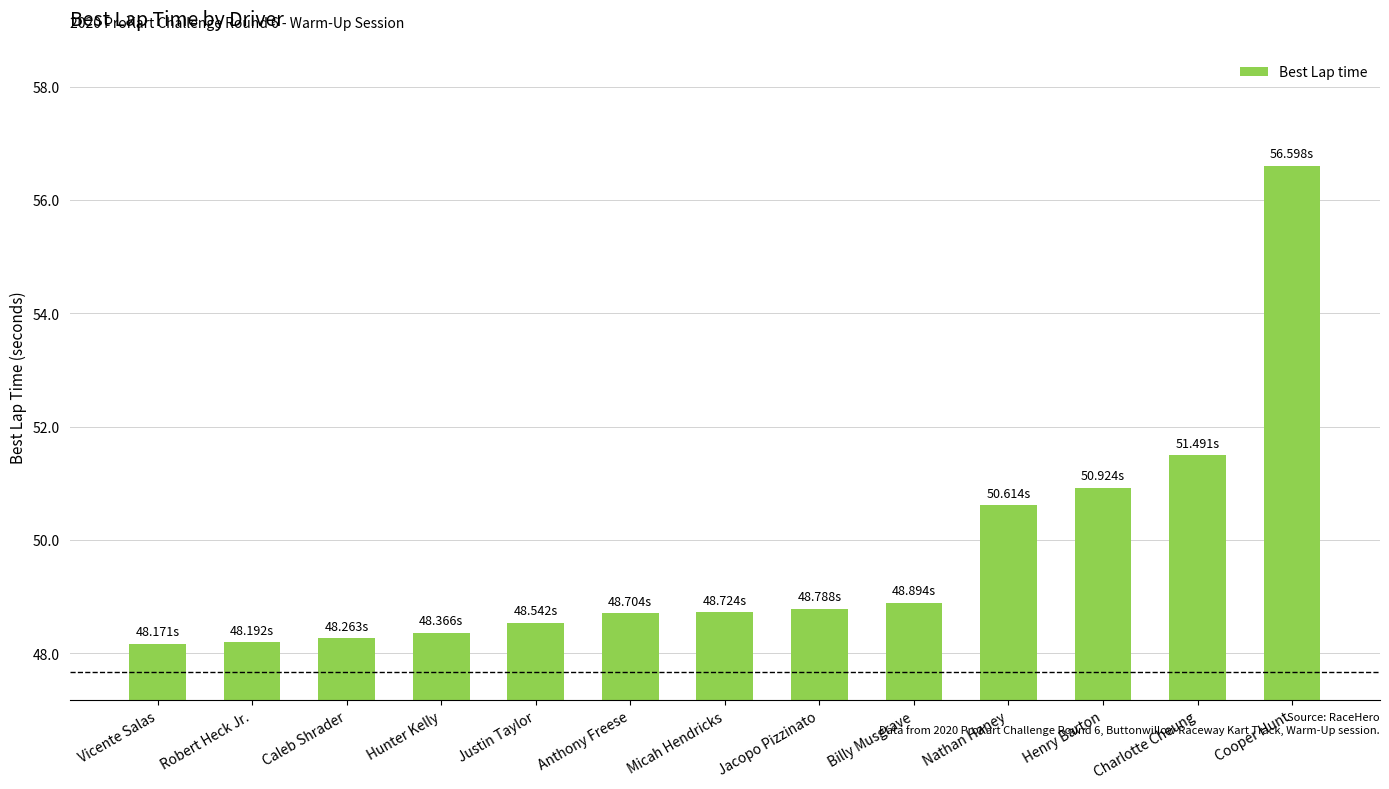

Which has a higher value, Jacopo Pizzinato or Caleb Shrader?

Jacopo Pizzinato